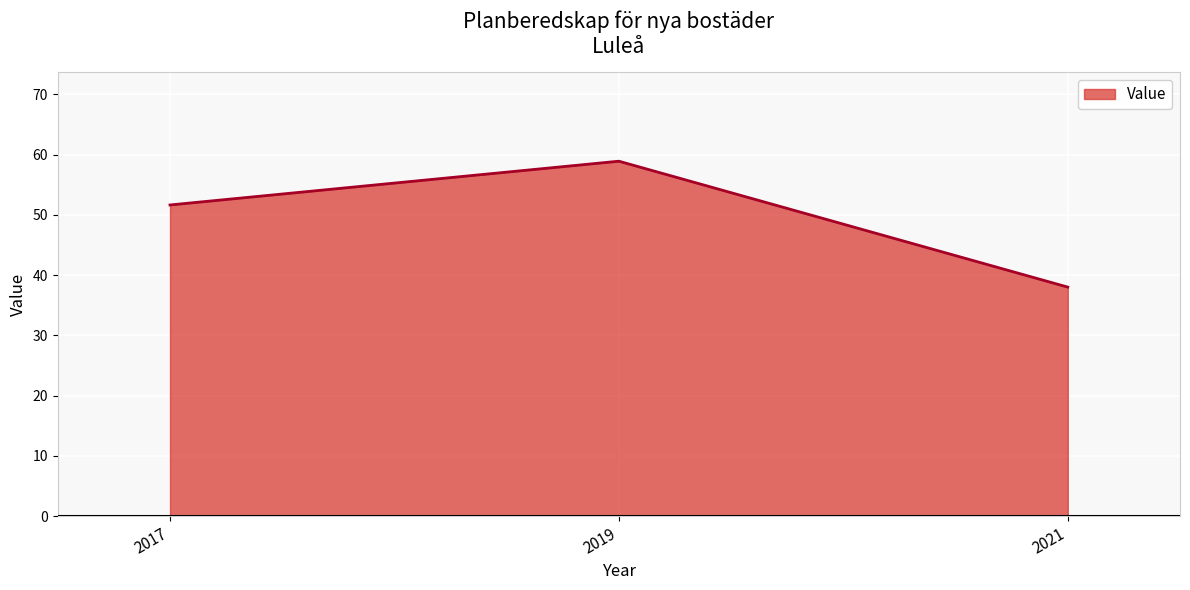

Which category has the lowest value across all series?

2021